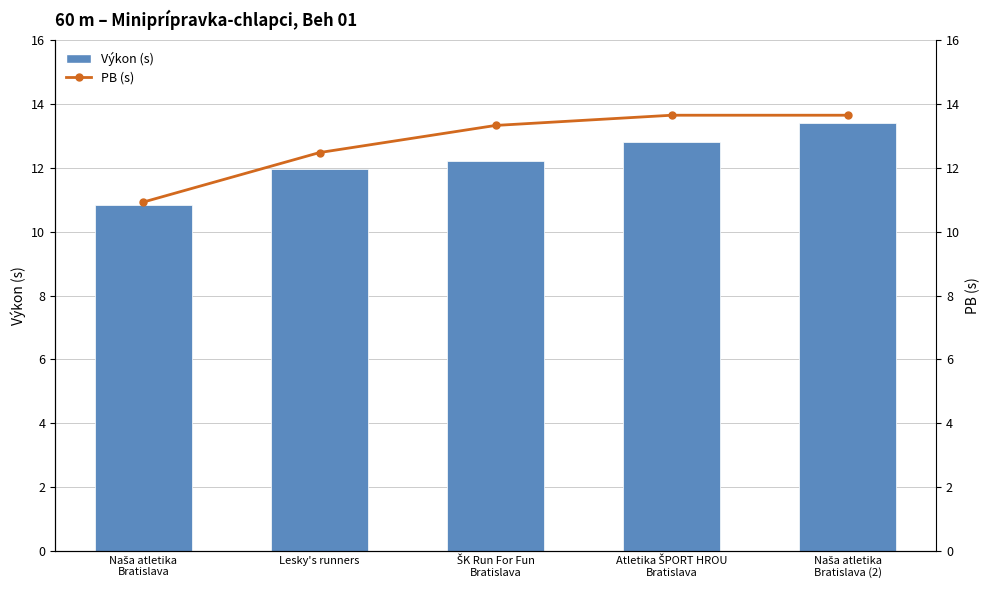

What position from the right is Naša atletika
Bratislava?

5